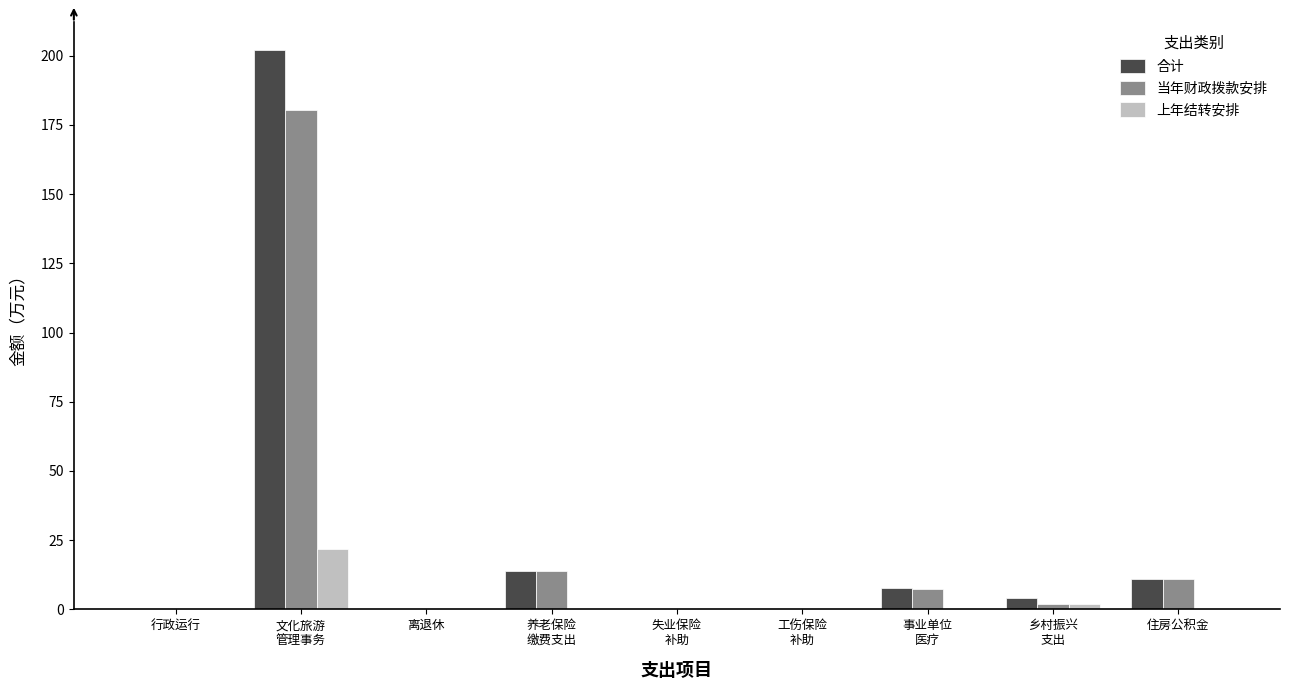

Is it true that 当年财政拨款安排 equals 0.0 at 离退休?

True